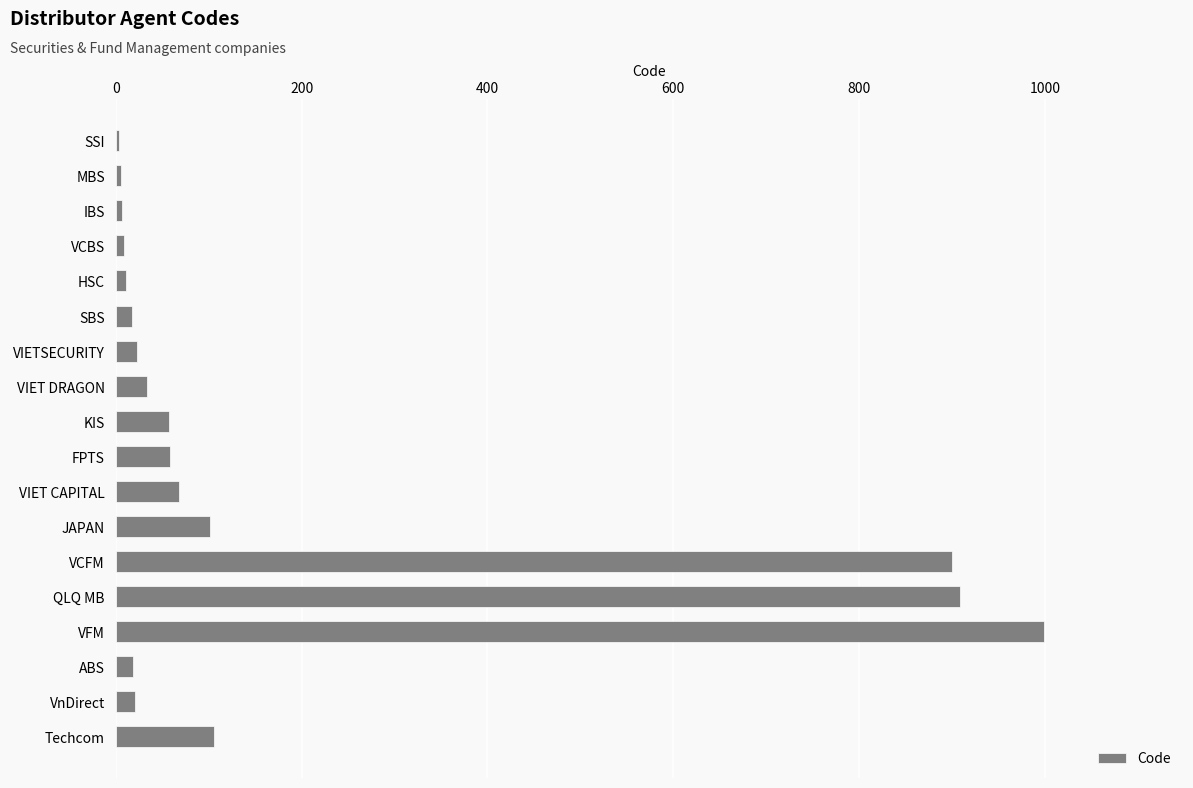

True or false: the data shows 909 at QLQ MB.

True